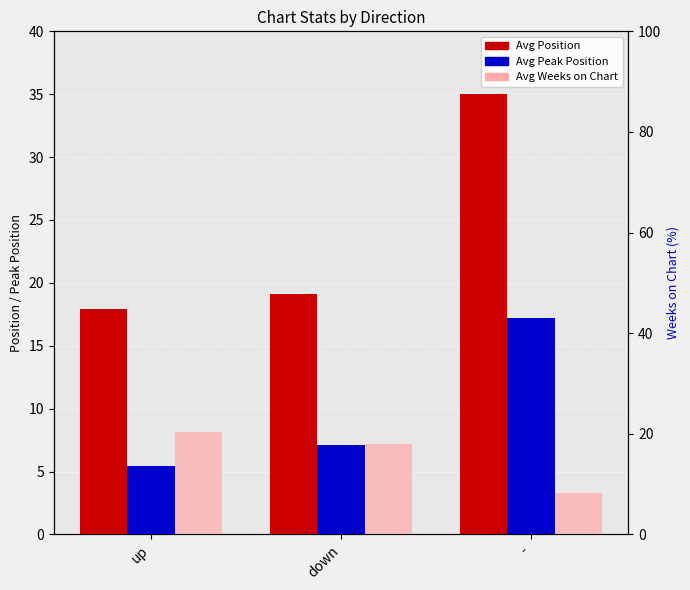

Is it true that Avg Weeks on Chart equals 11.3 at -?

False